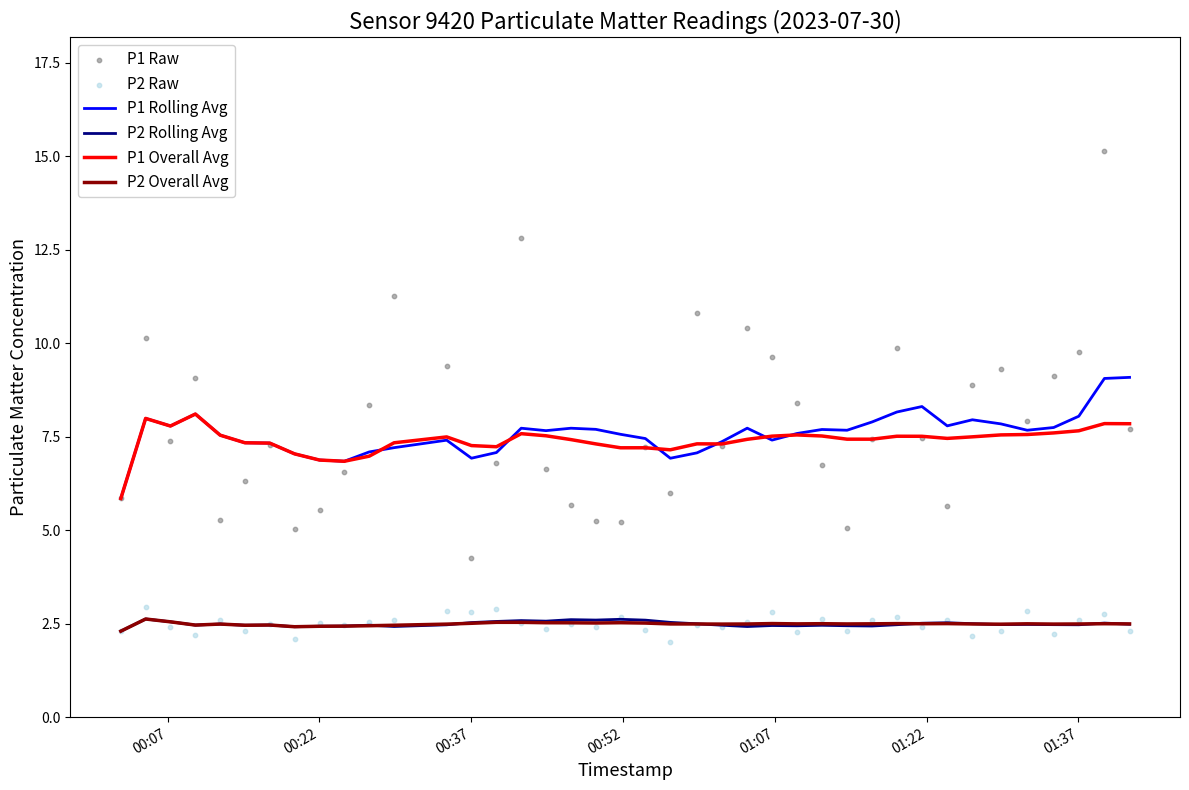

At how many categories does at least one series exceed 11?

3